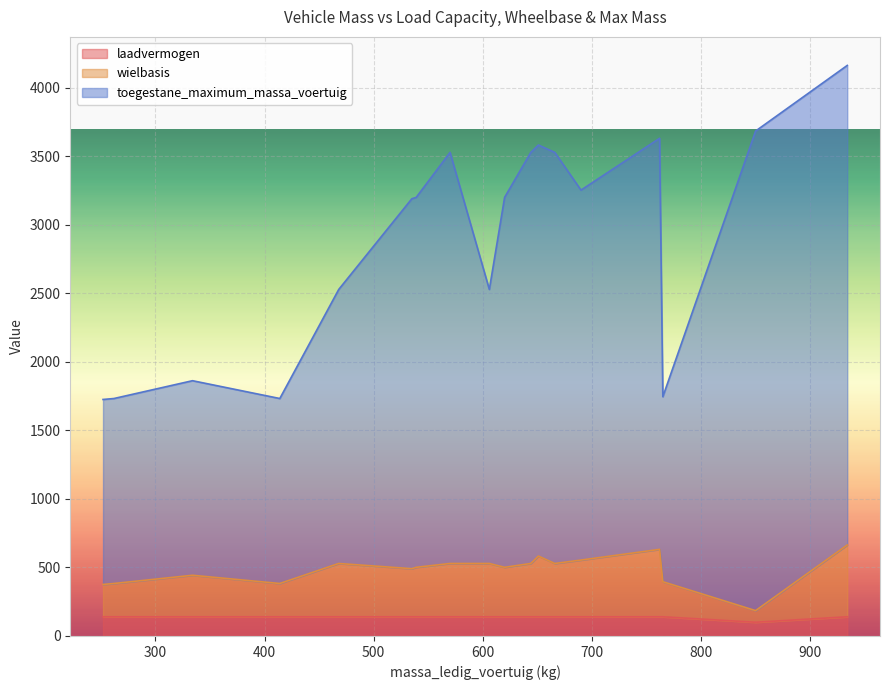

The wielbasis series shows 351 at 535. True or false?

True